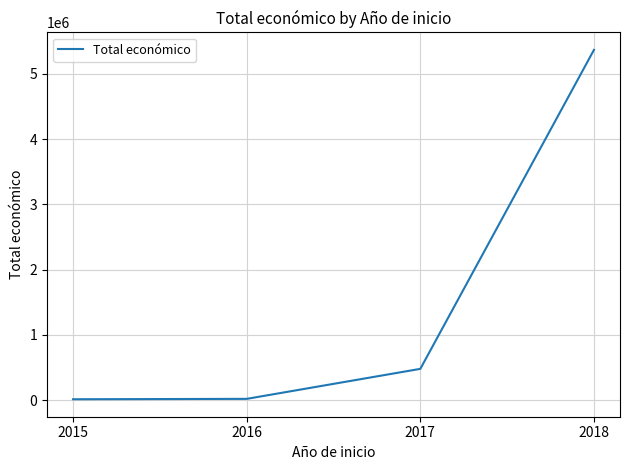

What is the smallest value displayed?

14000